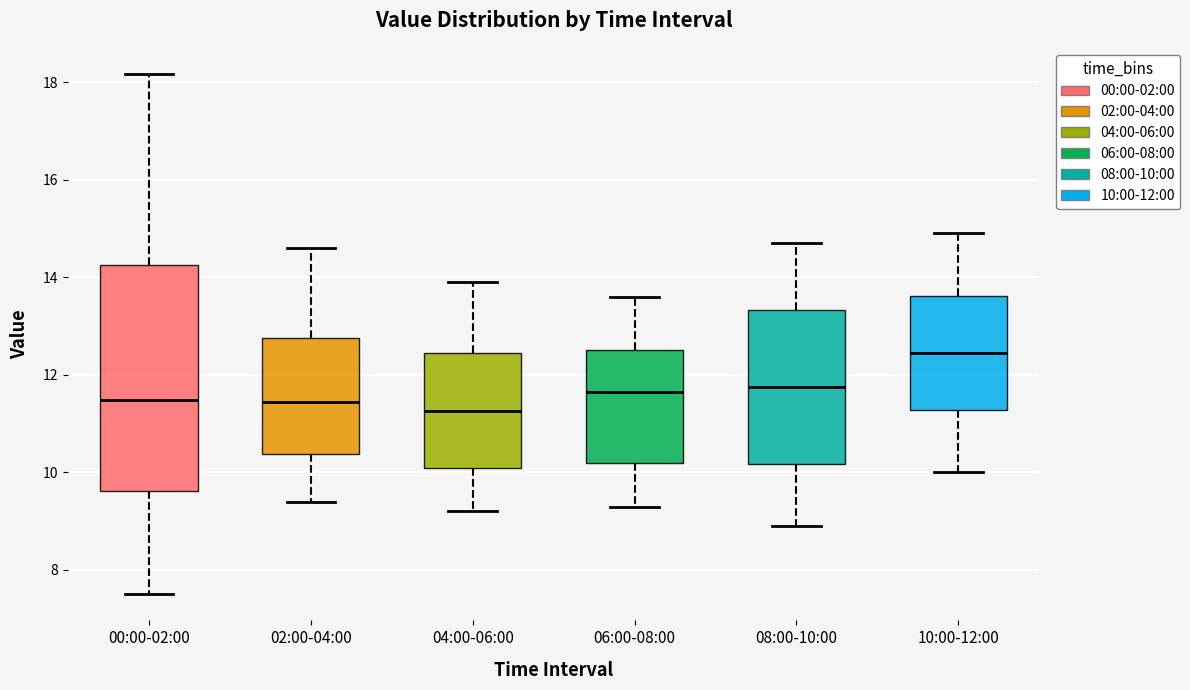

Where is the upper edge of the box for 06:00-08:00 on the y-axis? The values are not printed on the chart, so give them approximately, as read against the axis.

12.6